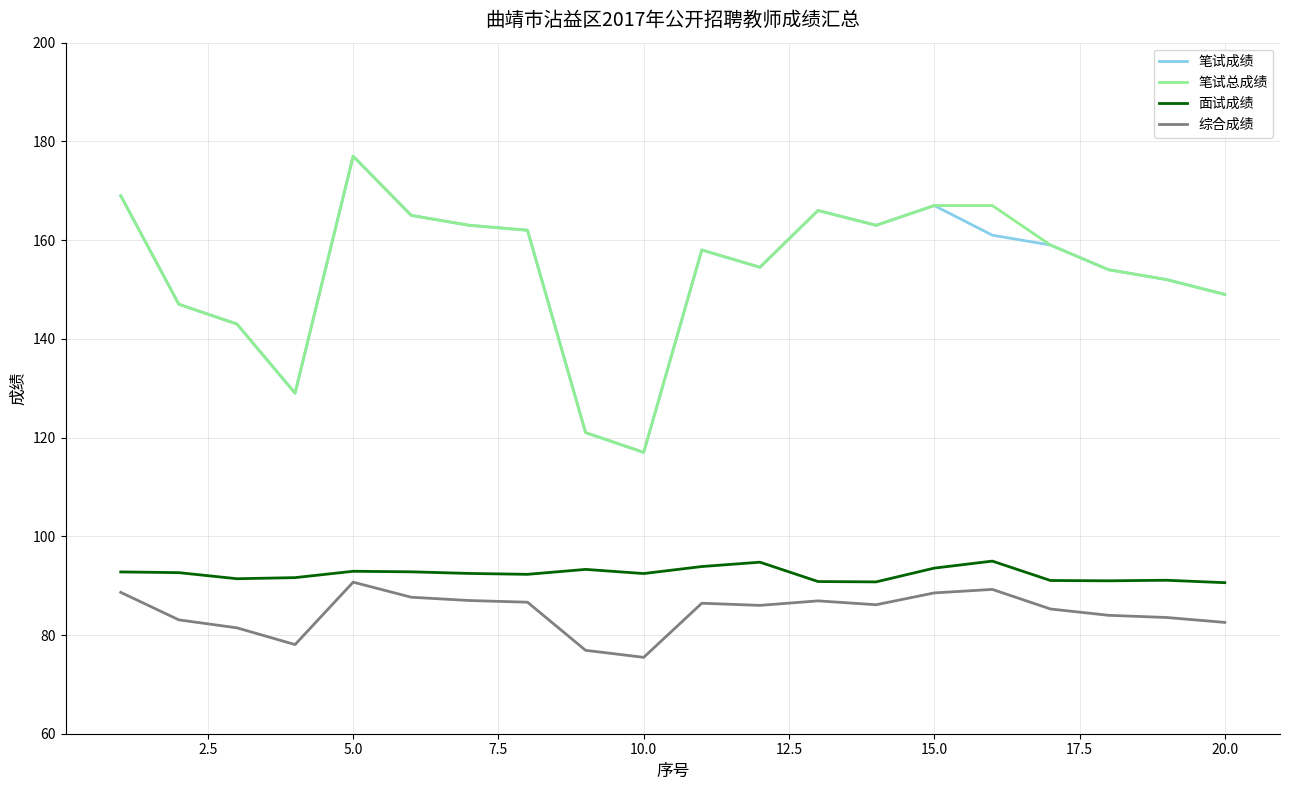

In 笔试成绩, how many points are higher than both neighbors (excluding endpoints)?

4